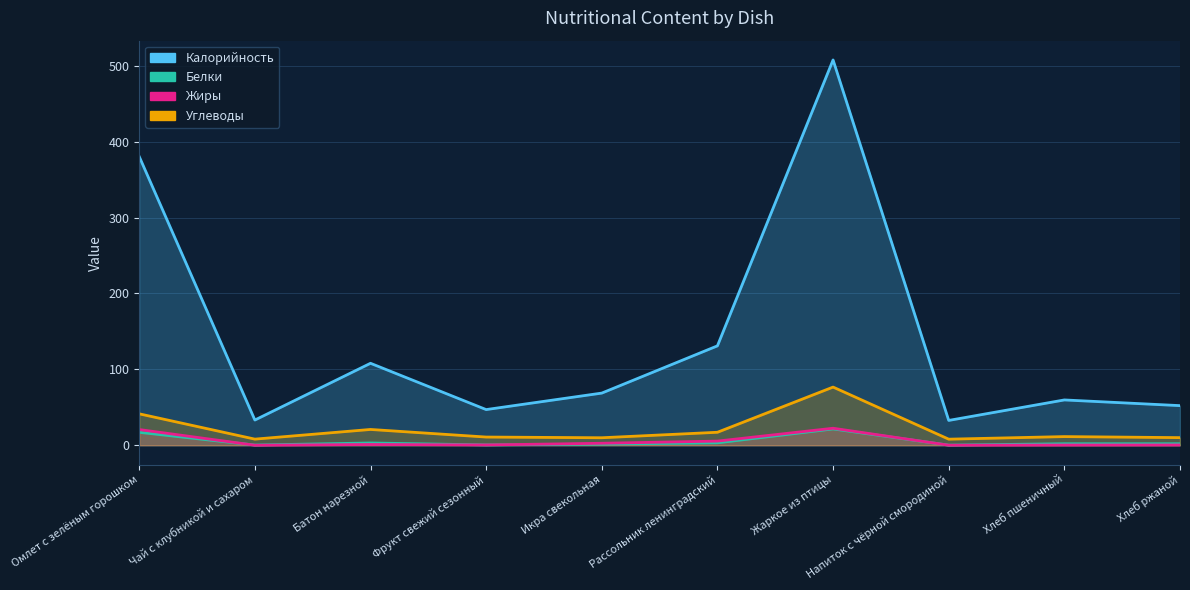

Which series has the widest spread of values?

Калорийность